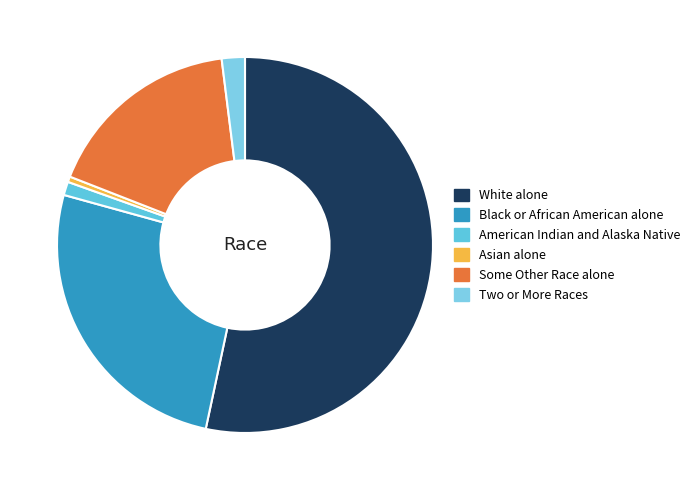

Which slice represents more than half of the pie?

White alone